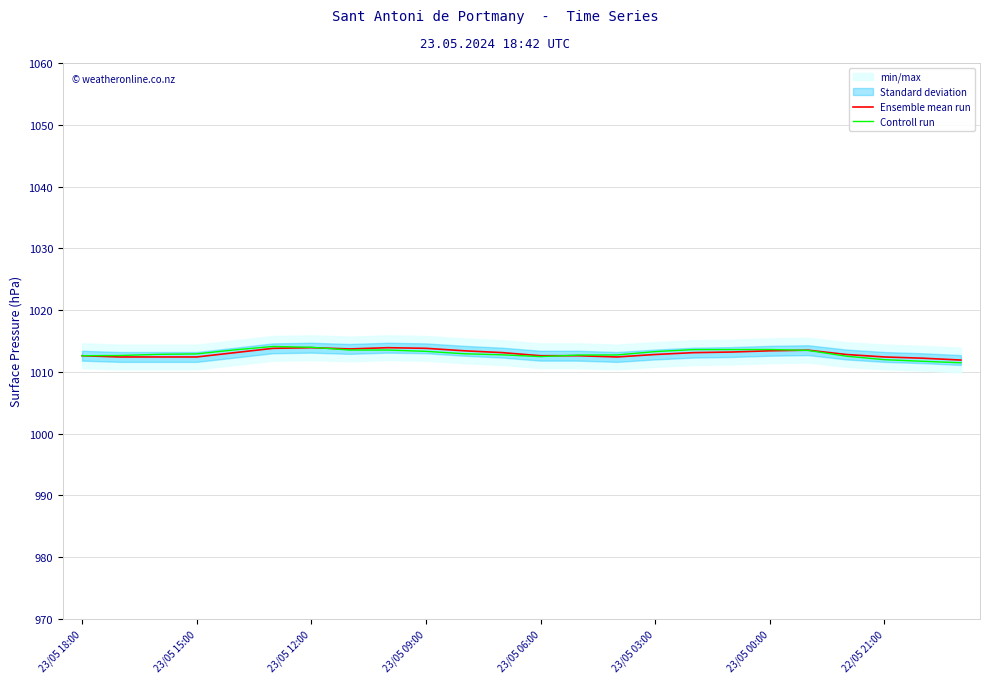

What is the difference between the maximum and second lowest values in the Controll run series?

2.4